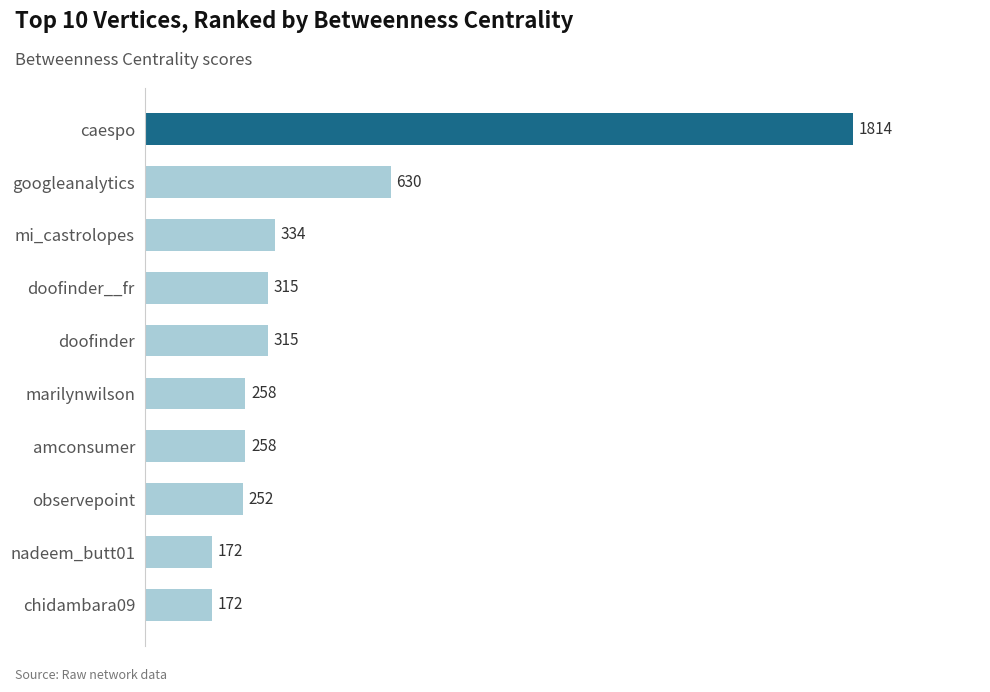

What is the ratio of the value at observepoint to the value at doofinder__fr?

0.8